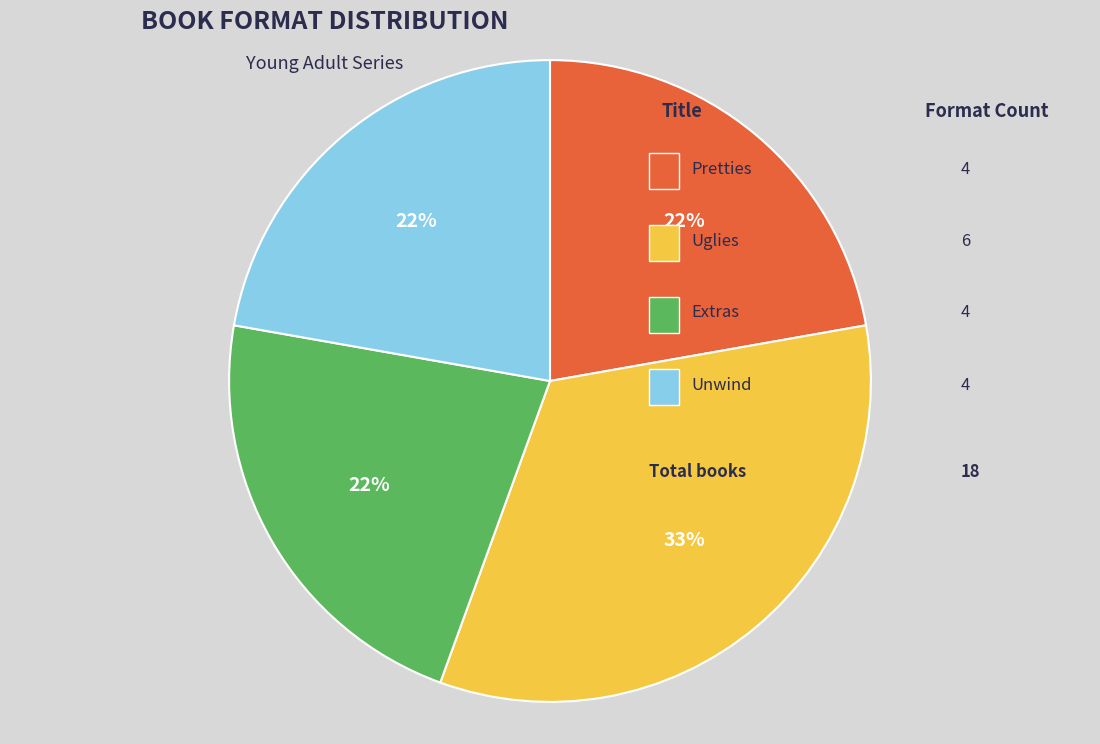

Does any single category account for the majority?

No